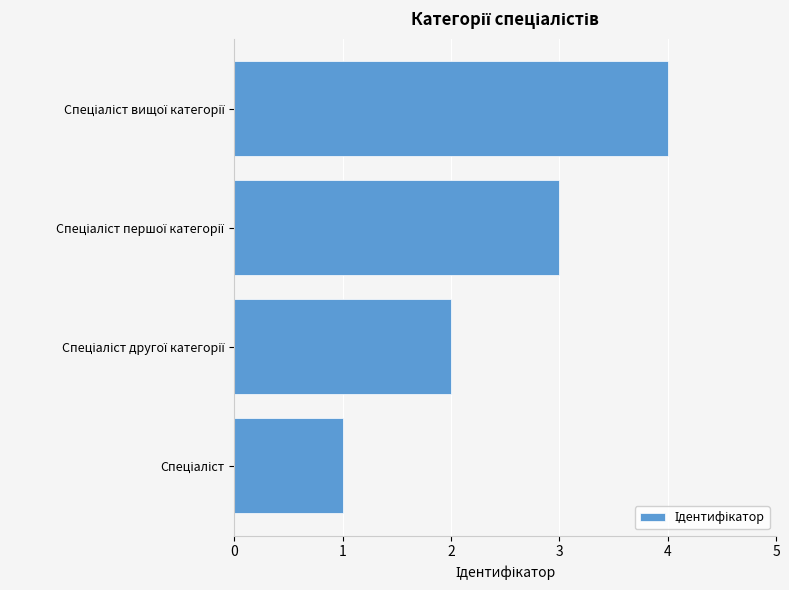

What is the maximum value shown in the chart?

4